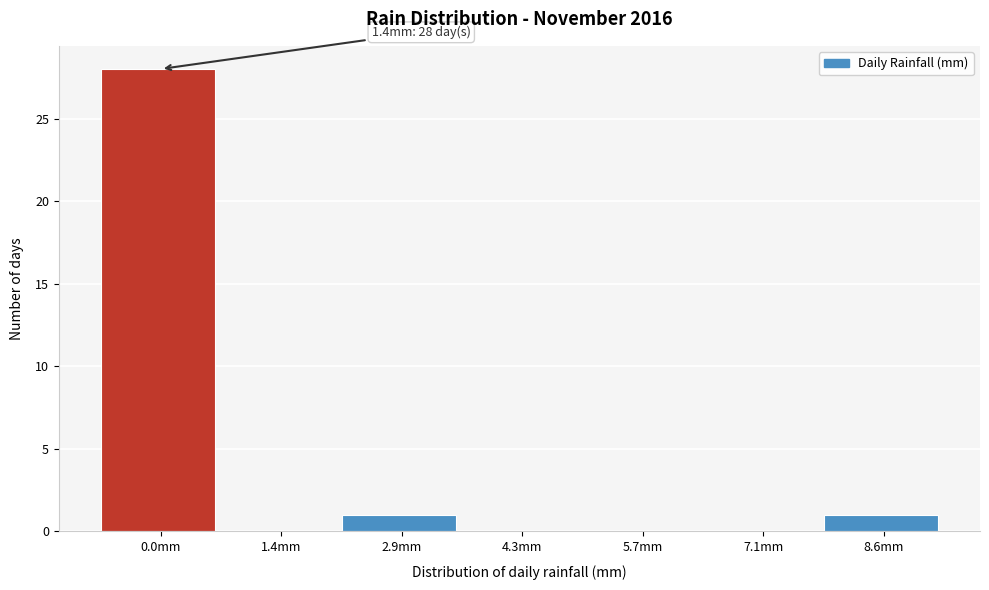

Reading left to right, list all the values displayed in this chart.

0.0mm=28	1.4mm=0	2.9mm=1	4.3mm=0	5.7mm=0	7.1mm=0	8.6mm=1